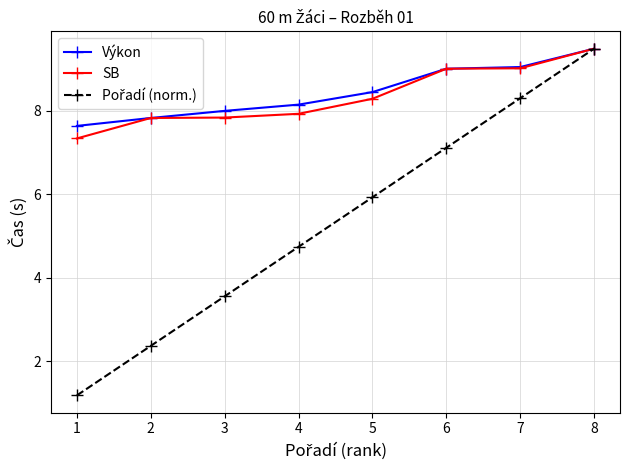

What is the maximum value for Výkon?

9.5